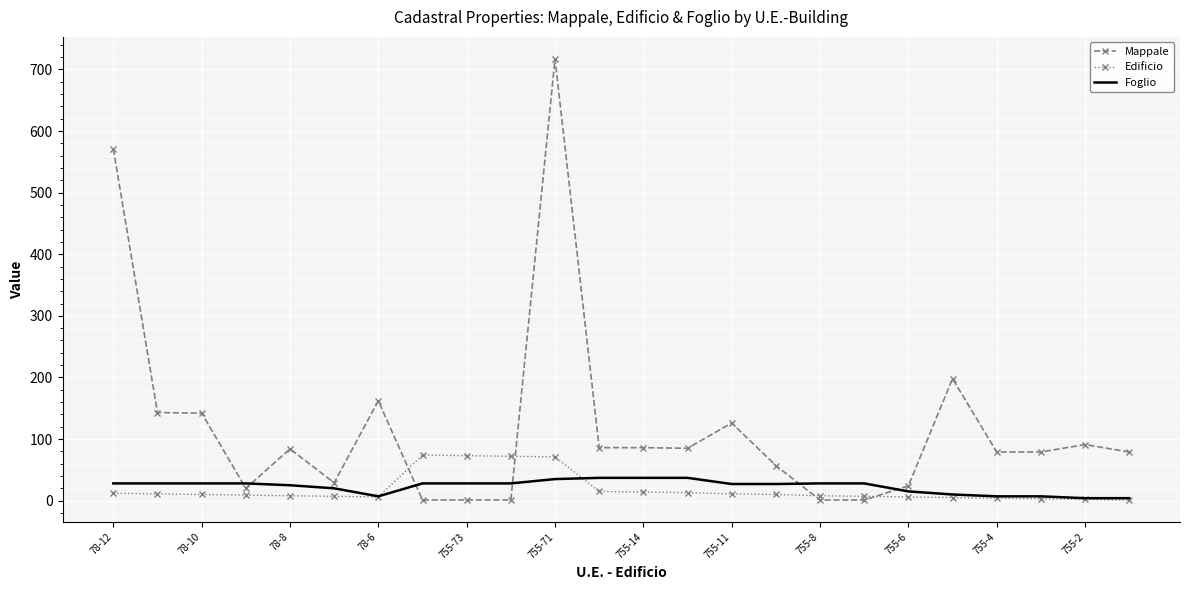

What is the sum of all Foglio values?

551